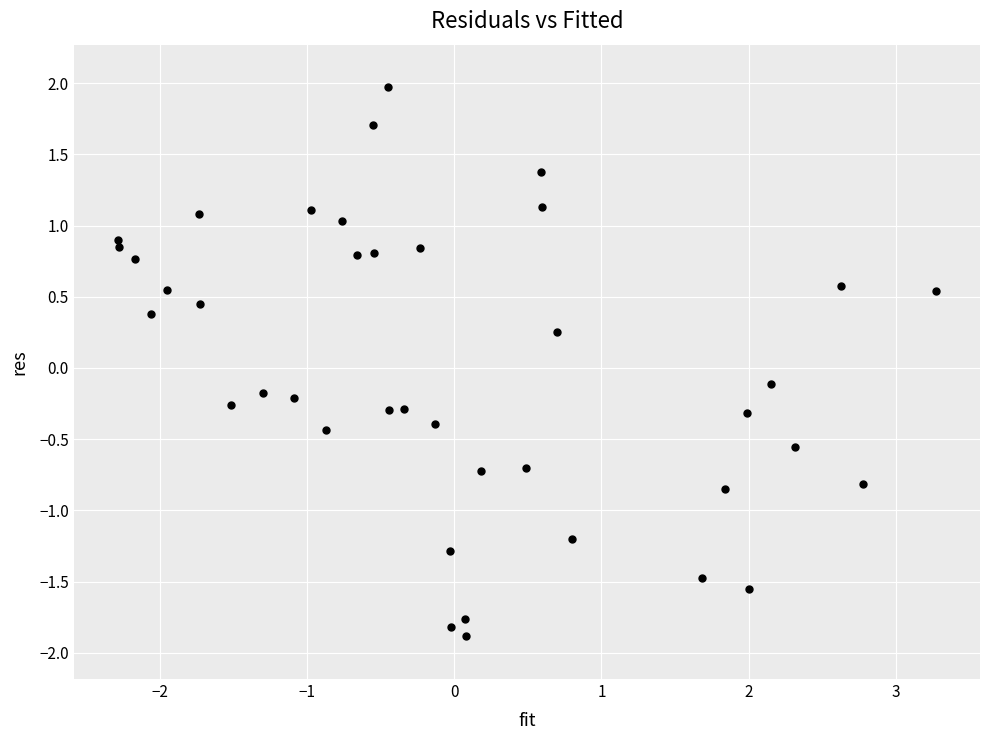

What is the range of X values (max minus min)?

5.6